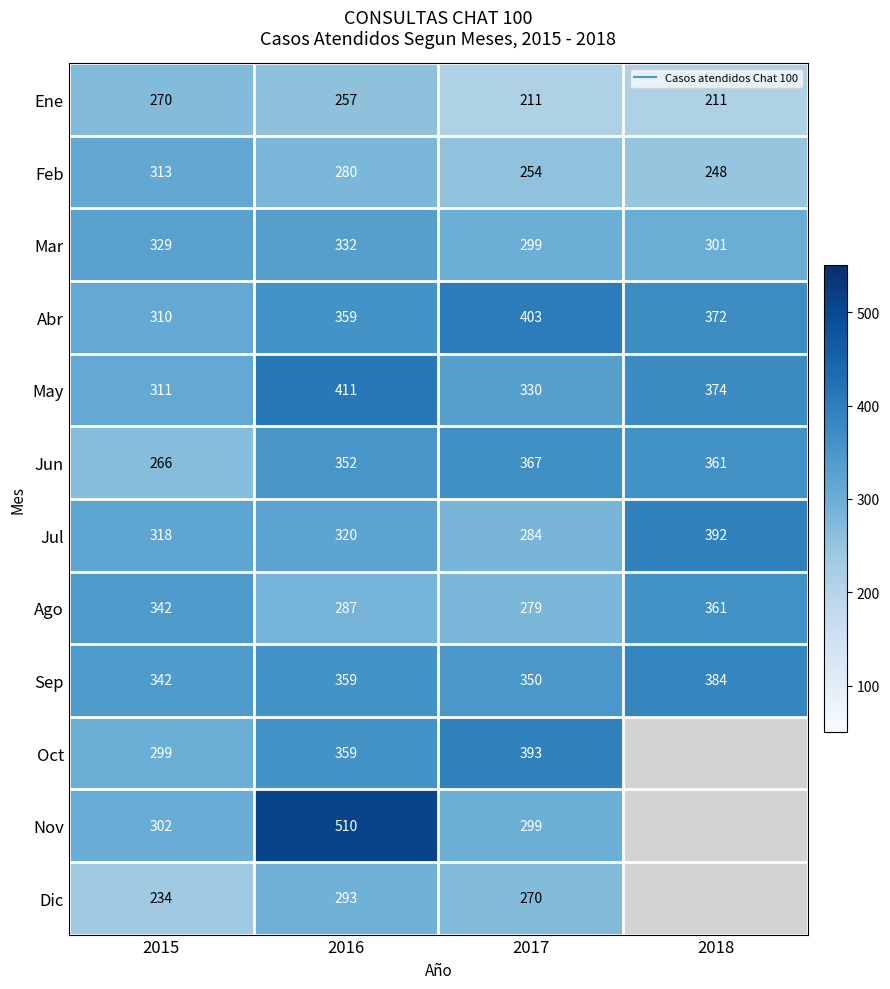

What is the difference between the second highest and minimum values in the May series?

63